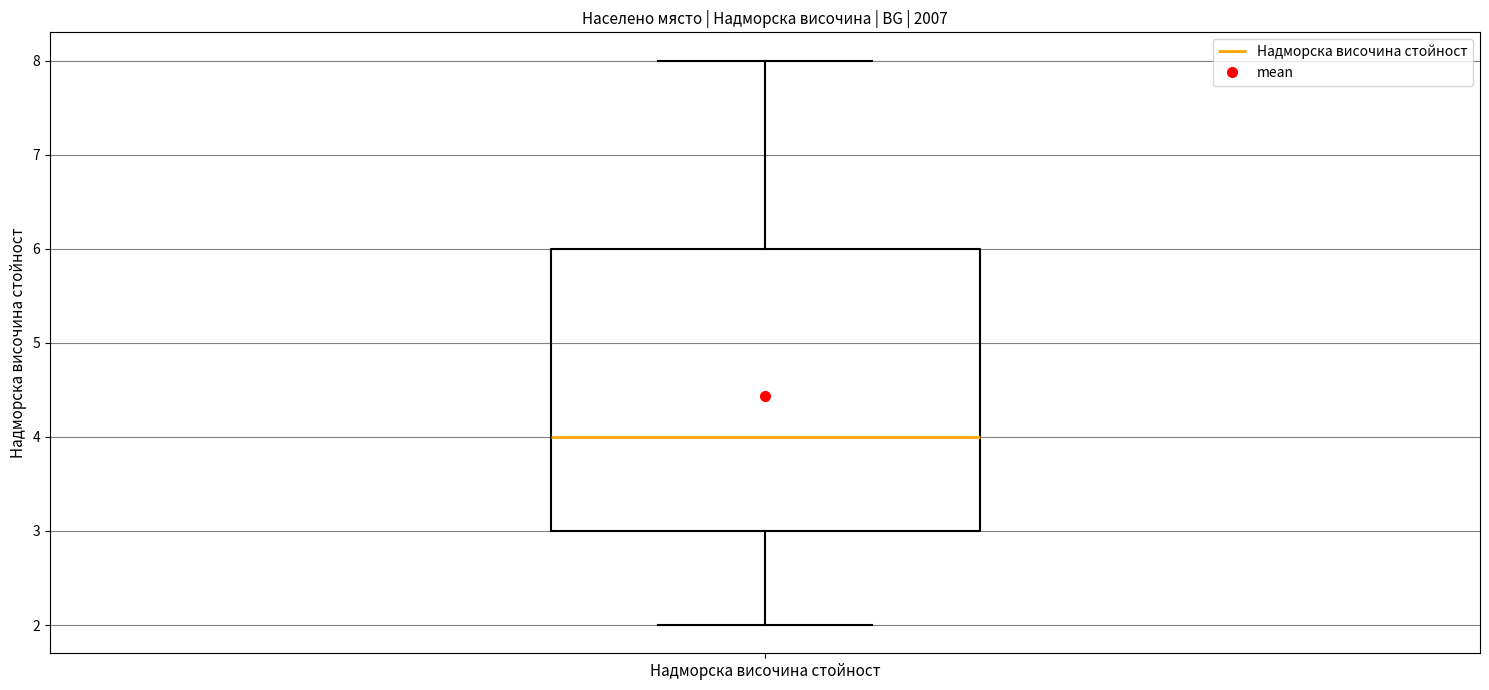

Transcribe this box plot: give where the median line is, the range the box spans, and where the two whiskers end, as read against the y-axis. The values are not printed on the chart, so give them approximately, as read against the axis.

median 4, box 3 to 6, whiskers 2 to 8